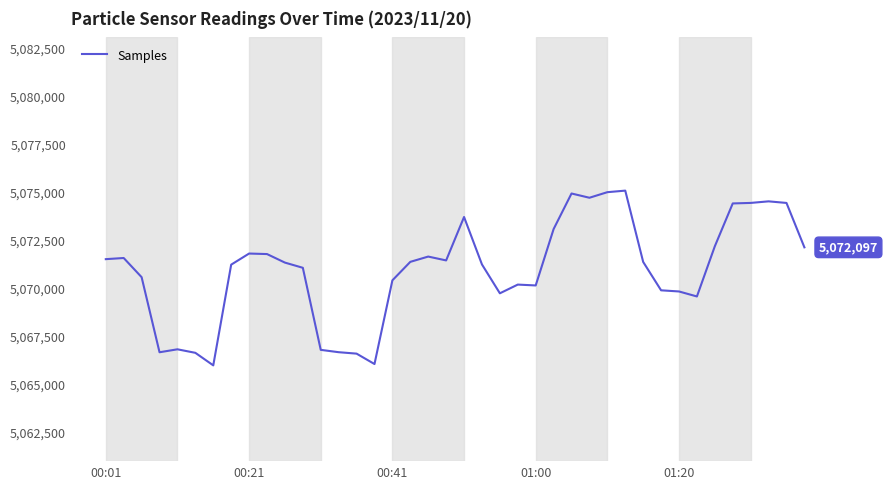

What is the maximum value shown in the chart?

5075058